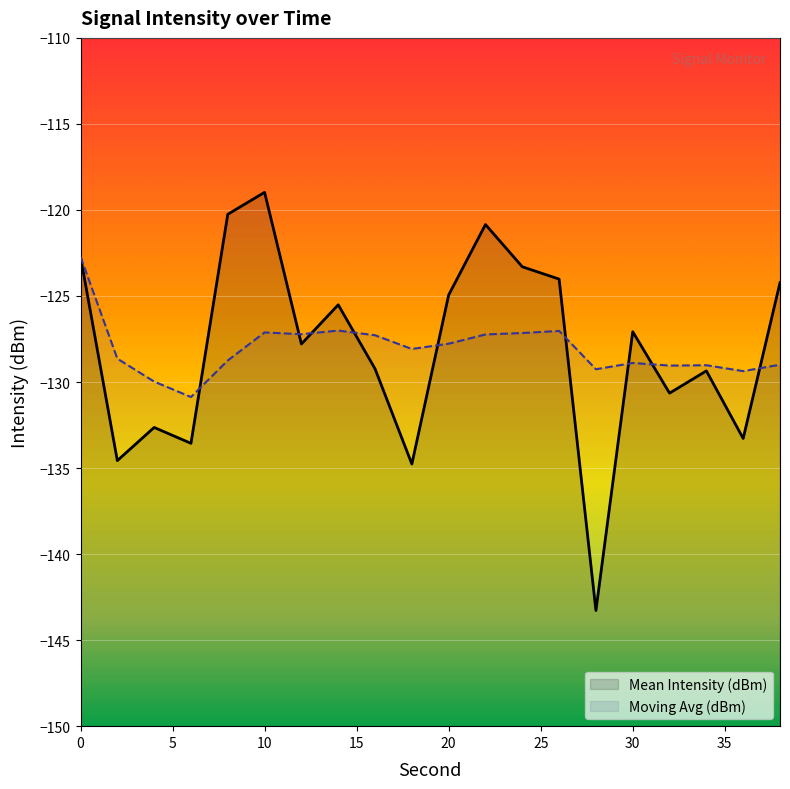

How many distinct data groups are displayed?

2